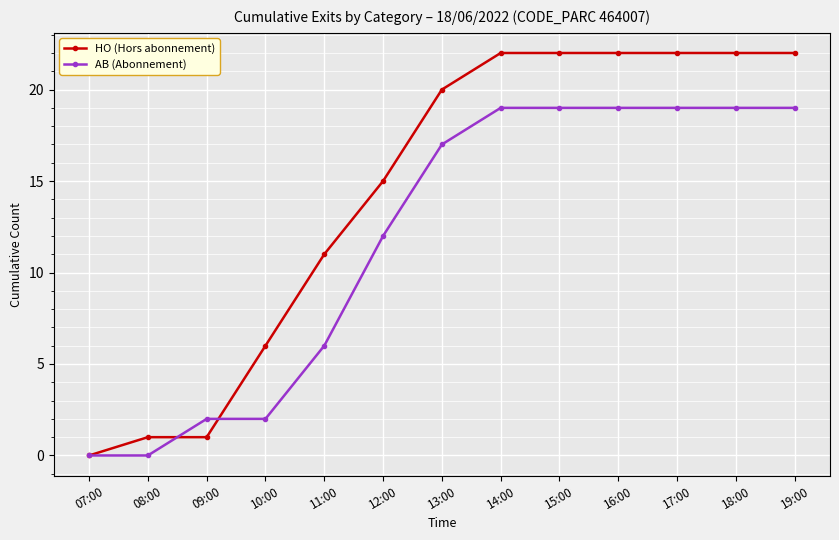

What position from the right is 08:00?

12